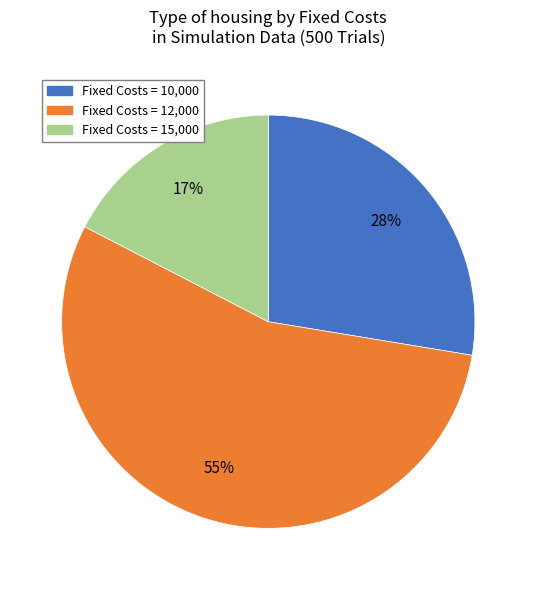

To the nearest percent, what is the average slice percentage?

33%